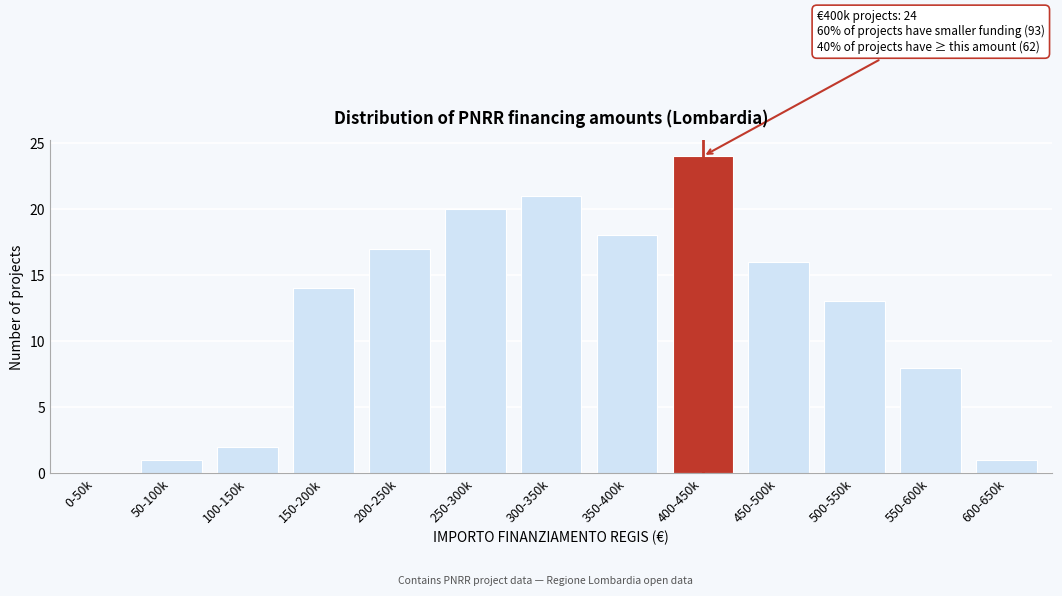

Reading left to right, extract all data points from this chart.

0-50k=0	50-100k=1	100-150k=2	150-200k=14	200-250k=17	250-300k=20	300-350k=21	350-400k=18	400-450k=24	450-500k=16	500-550k=13	550-600k=8	600-650k=1